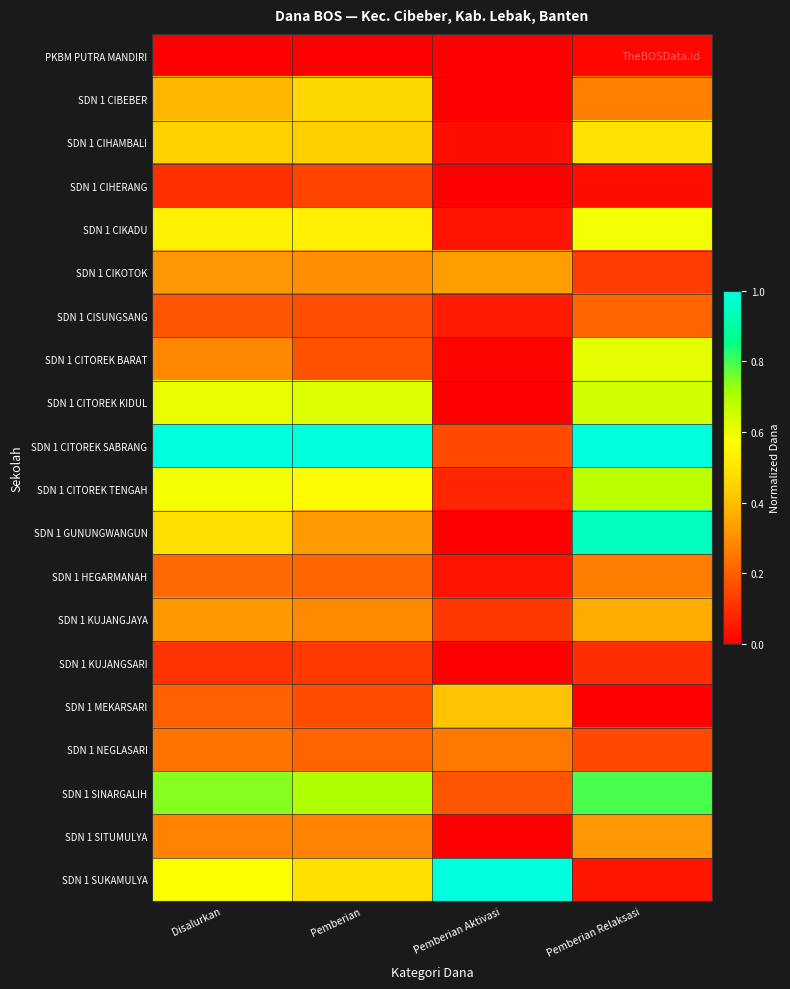

Between Pemberian Relaksasi and Pemberian Aktivasi, which is larger?

Pemberian Relaksasi